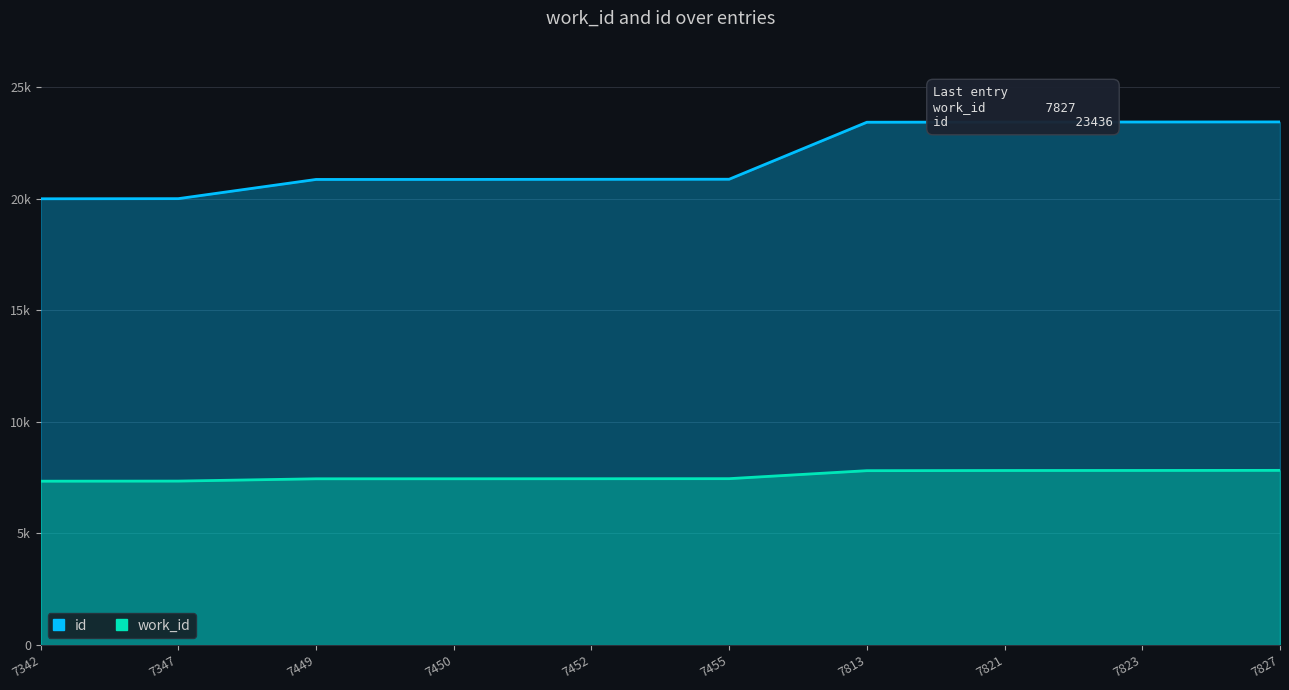

At how many categories does at least one series exceed 13592?

10